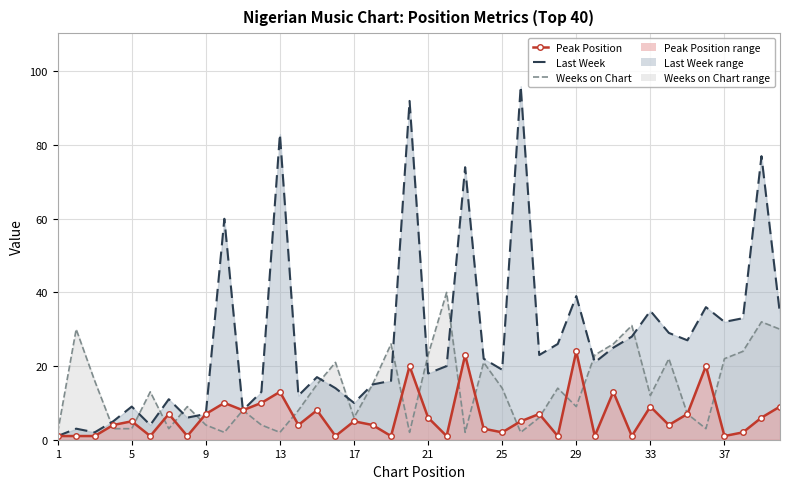

Where does the Last Week series first go above 21?

10